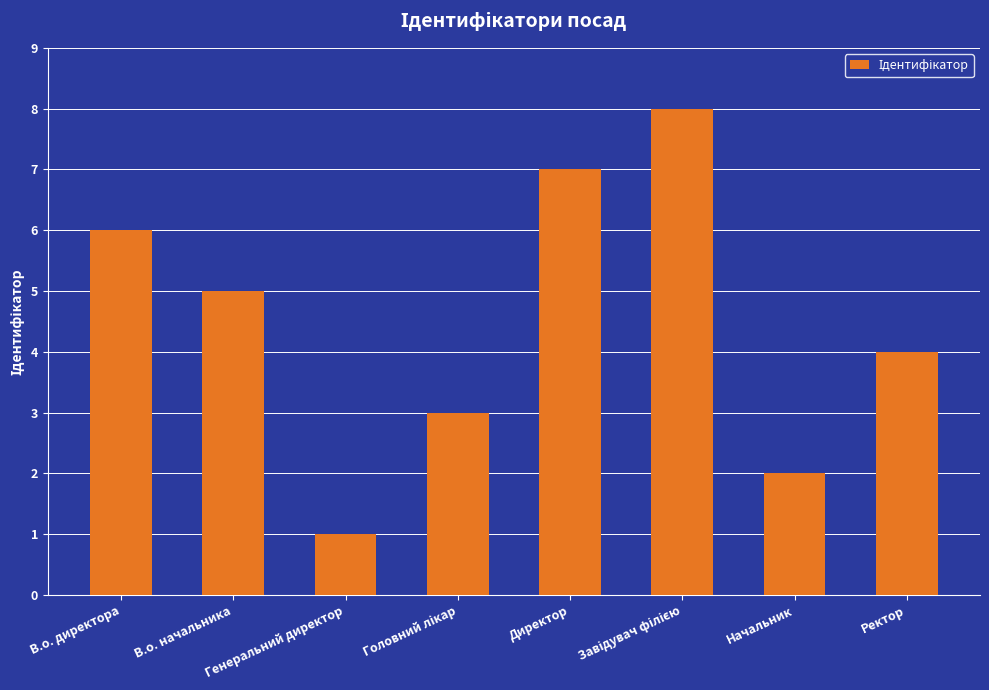

What is the label of the 8th bar from the right?

В.о. директора